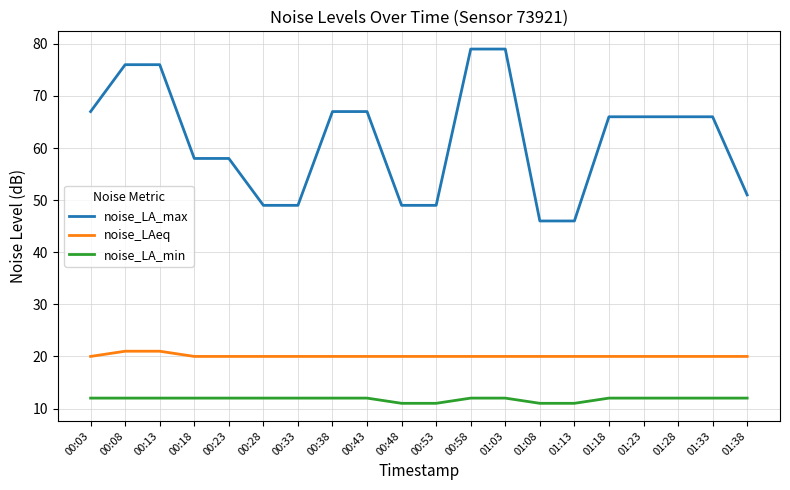

What is the lowest value of the noise_LA_min series?

11